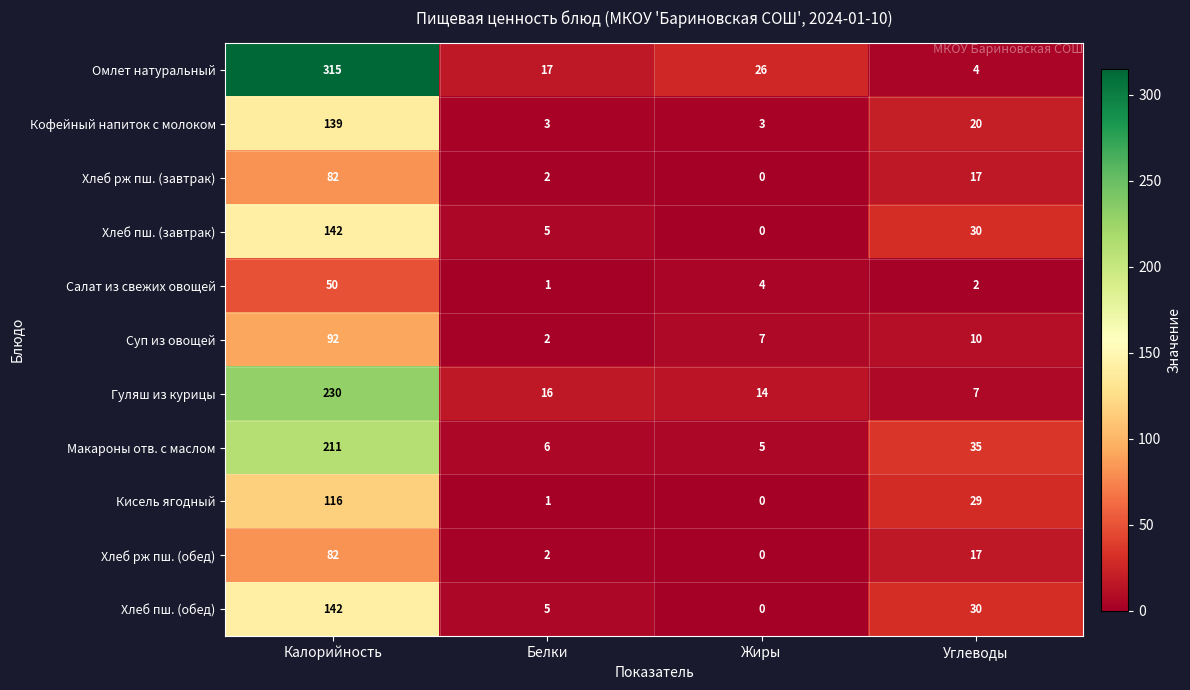

At which label does Хлеб пш. (завтрак) first exceed 30?

Калорийность